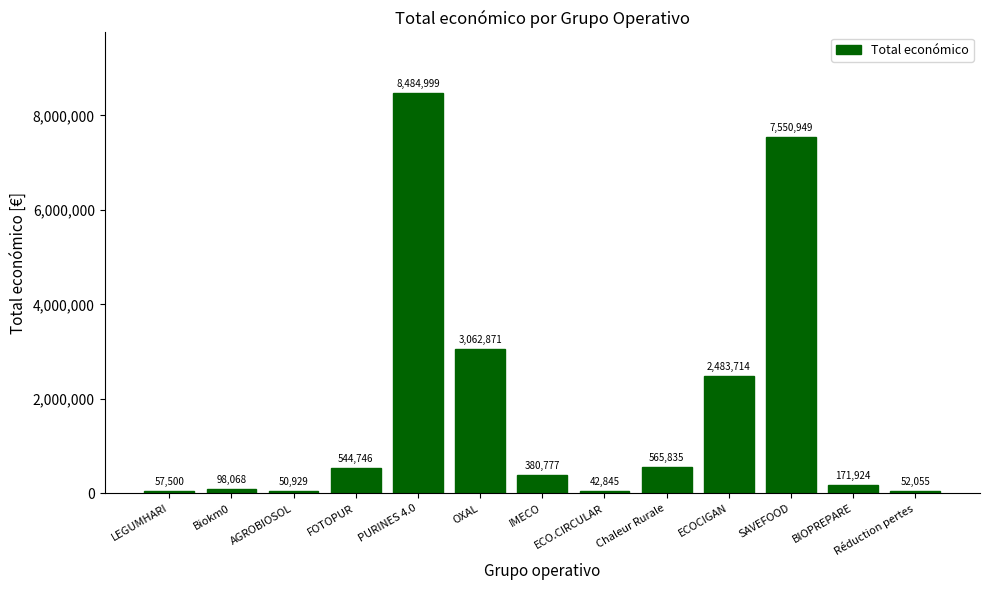

What position from the right is AGROBIOSOL?

11